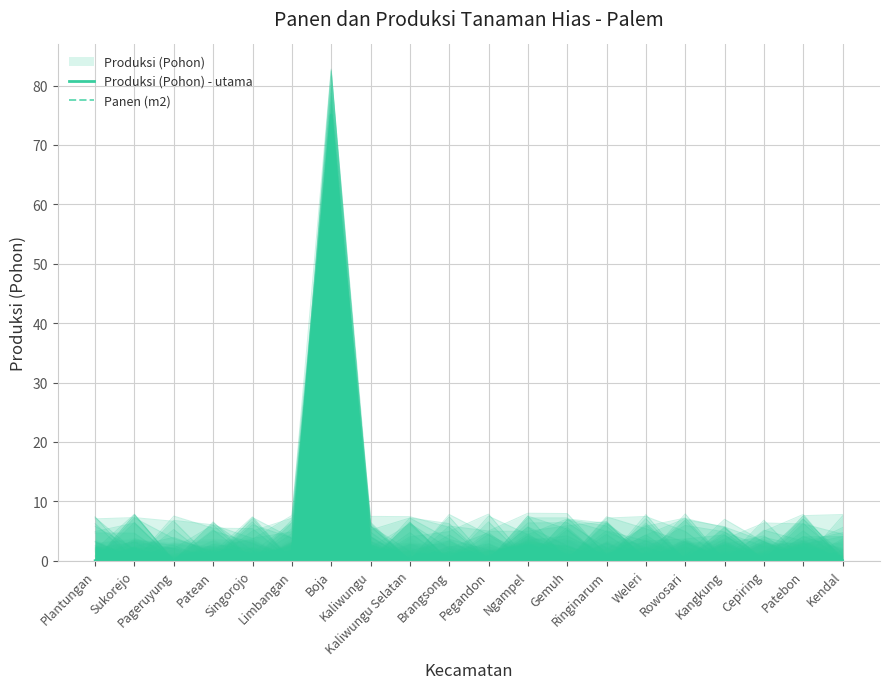

List the series in order of their overall mean, lowest first.

Panen (m2), Produksi (Pohon) - utama